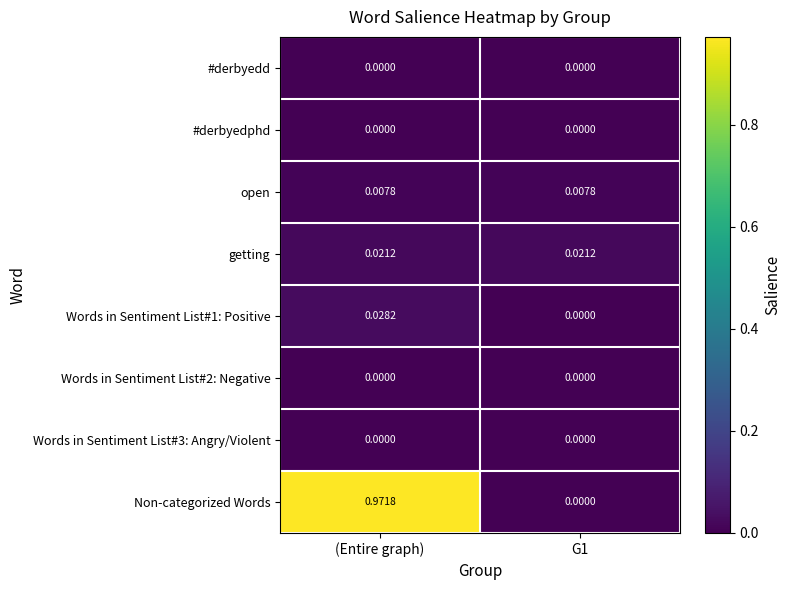

Which series changed the most between (Entire graph) and G1?

Non-categorized Words